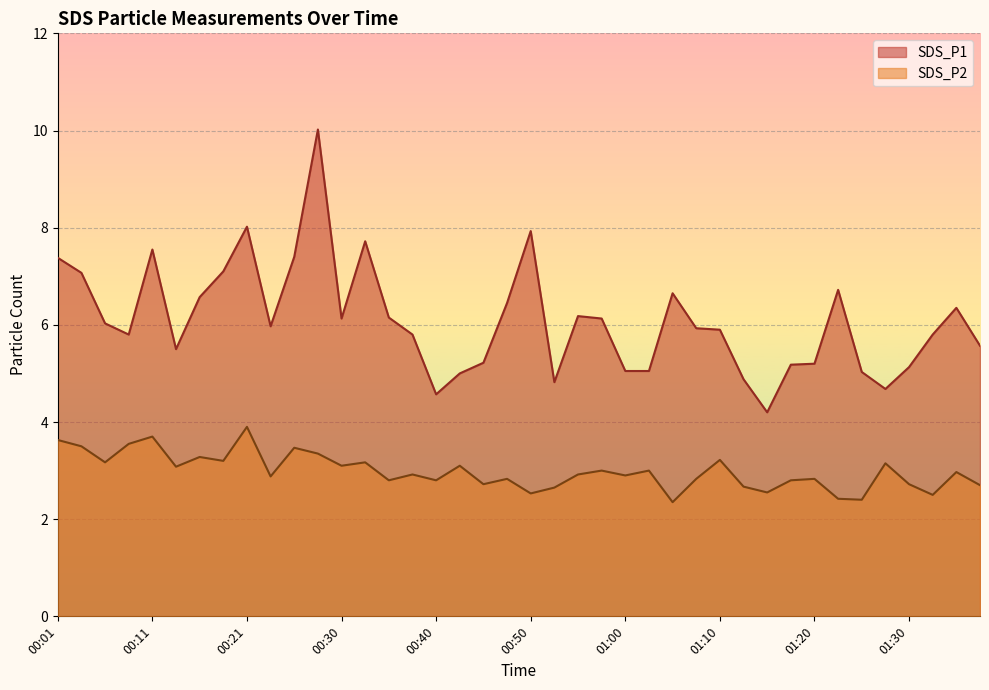

At which label does SDS_P1 reach its minimum?

01:15